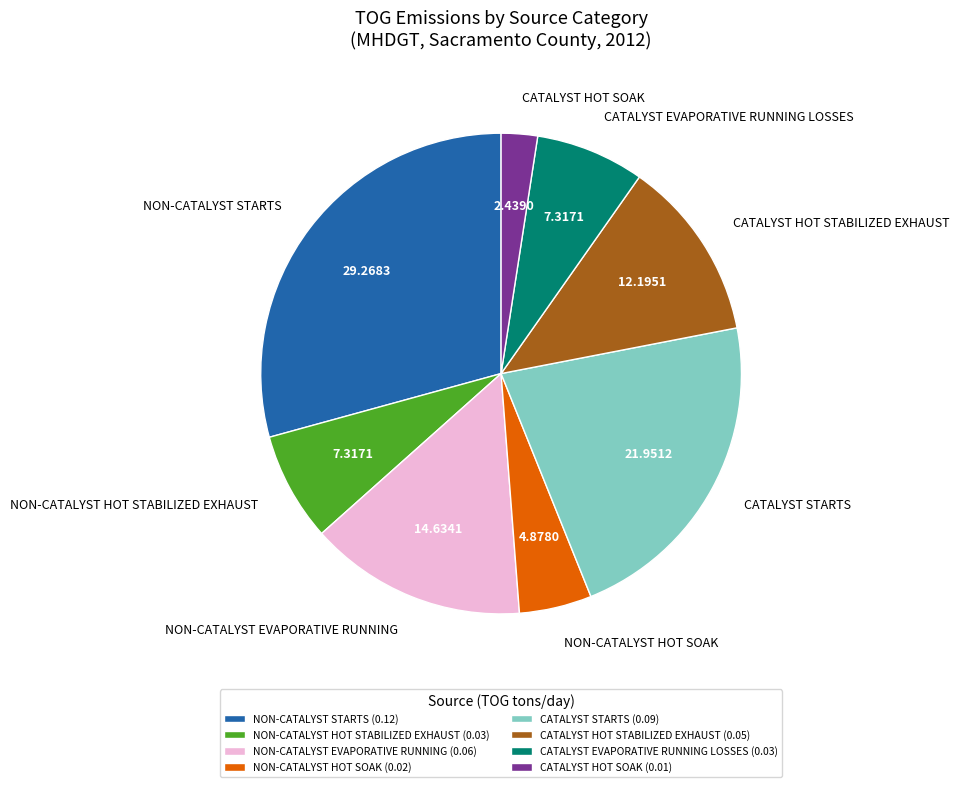

Does any single category account for the majority?

No